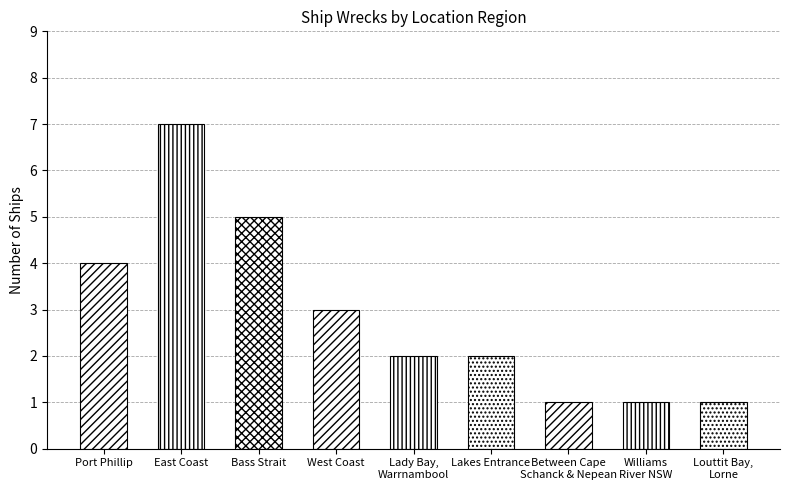

Count the number of categories in the chart.

9